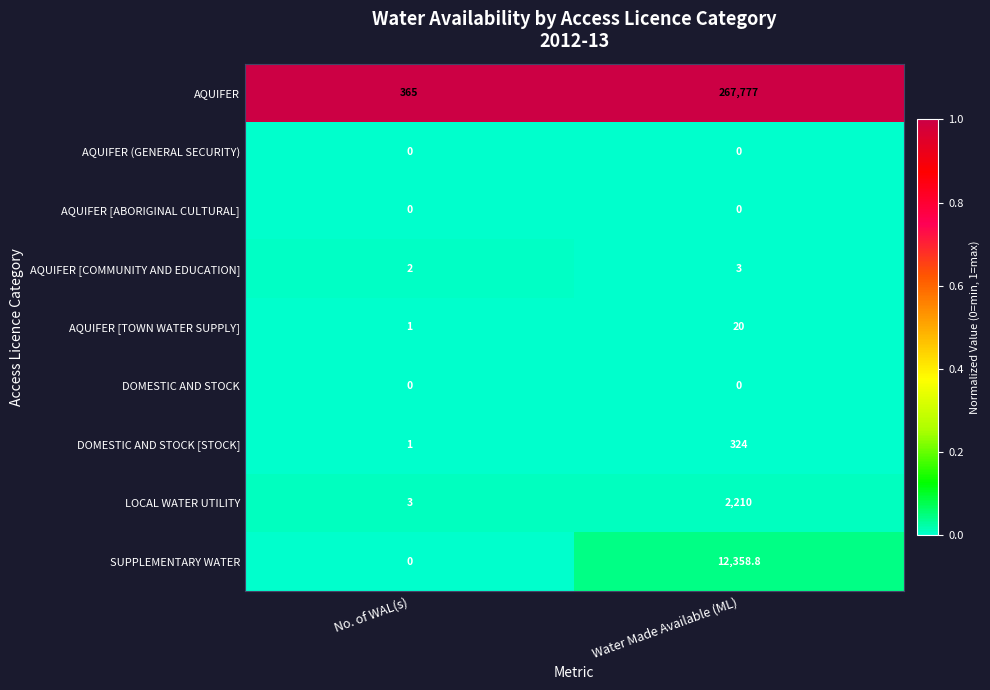

What is the difference between the highest and lowest values at No. of WAL(s)?

365.0